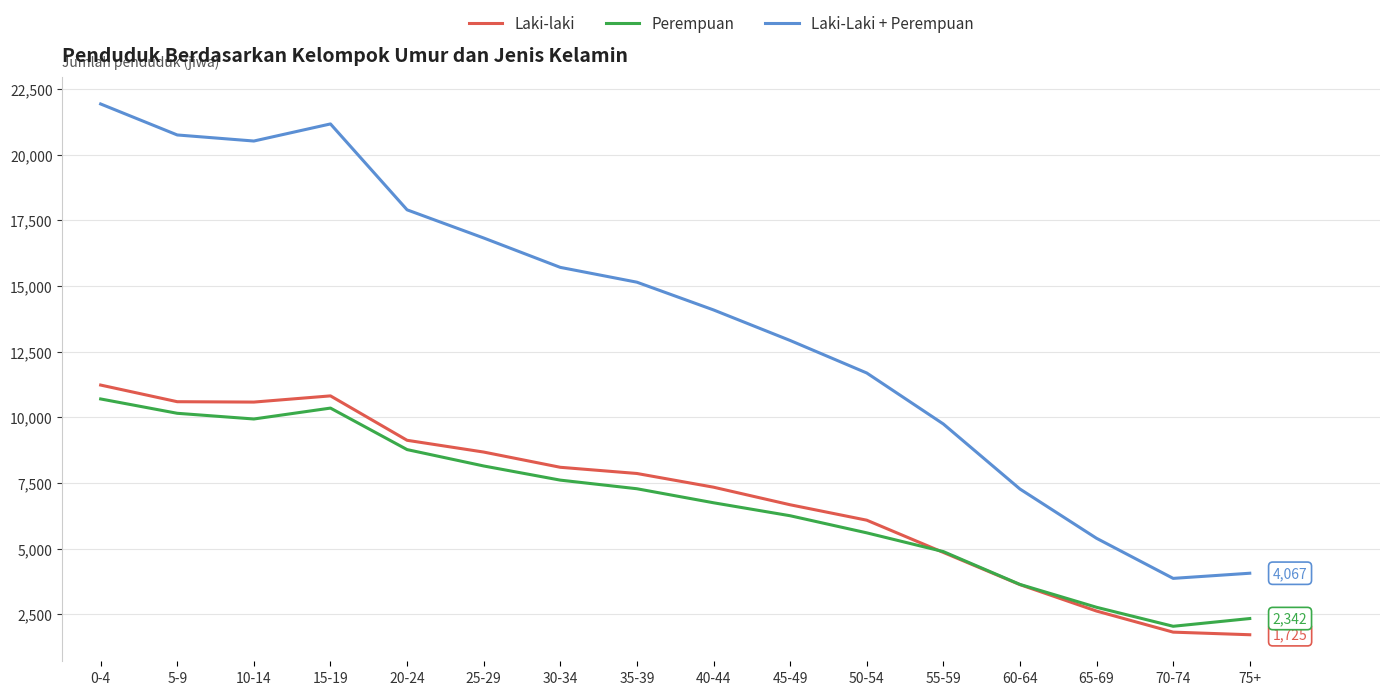

What is the spread (max minus min) of values at 5-9?

10598